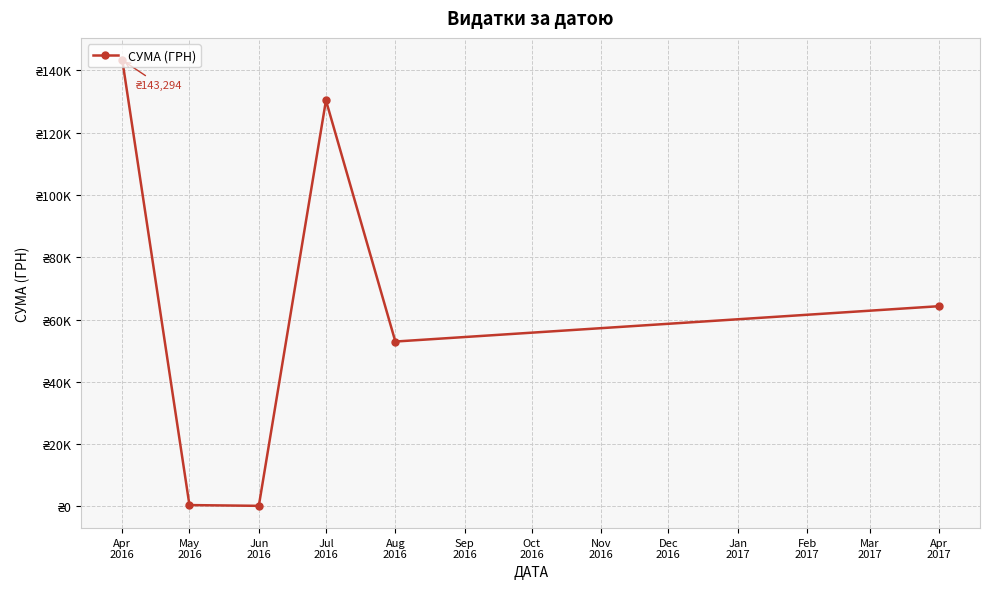

Read the value at May
2016.

420.0